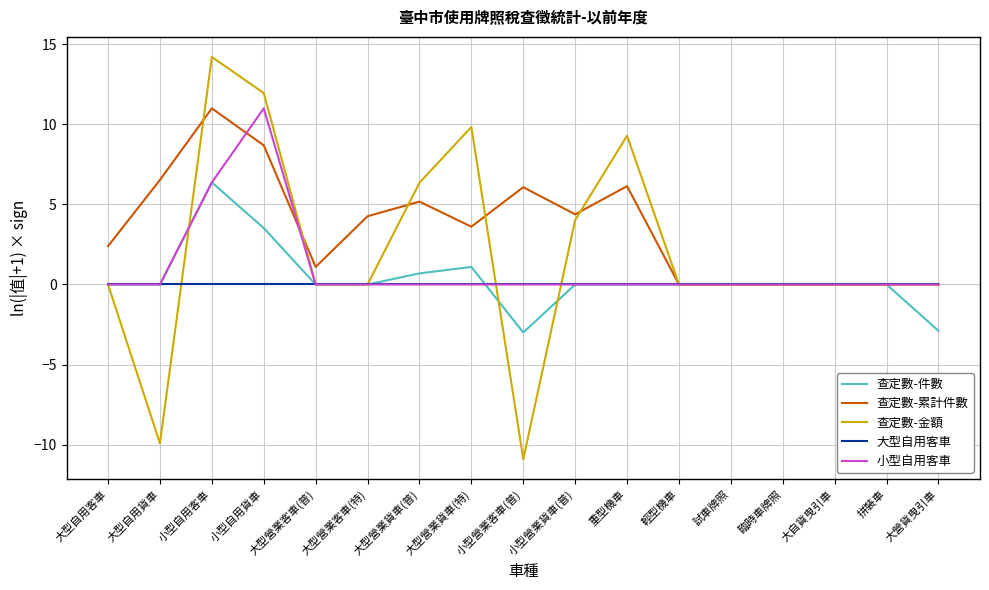

What is the difference between the second highest and minimum values in the 查定數-累計件數 series?

8.7